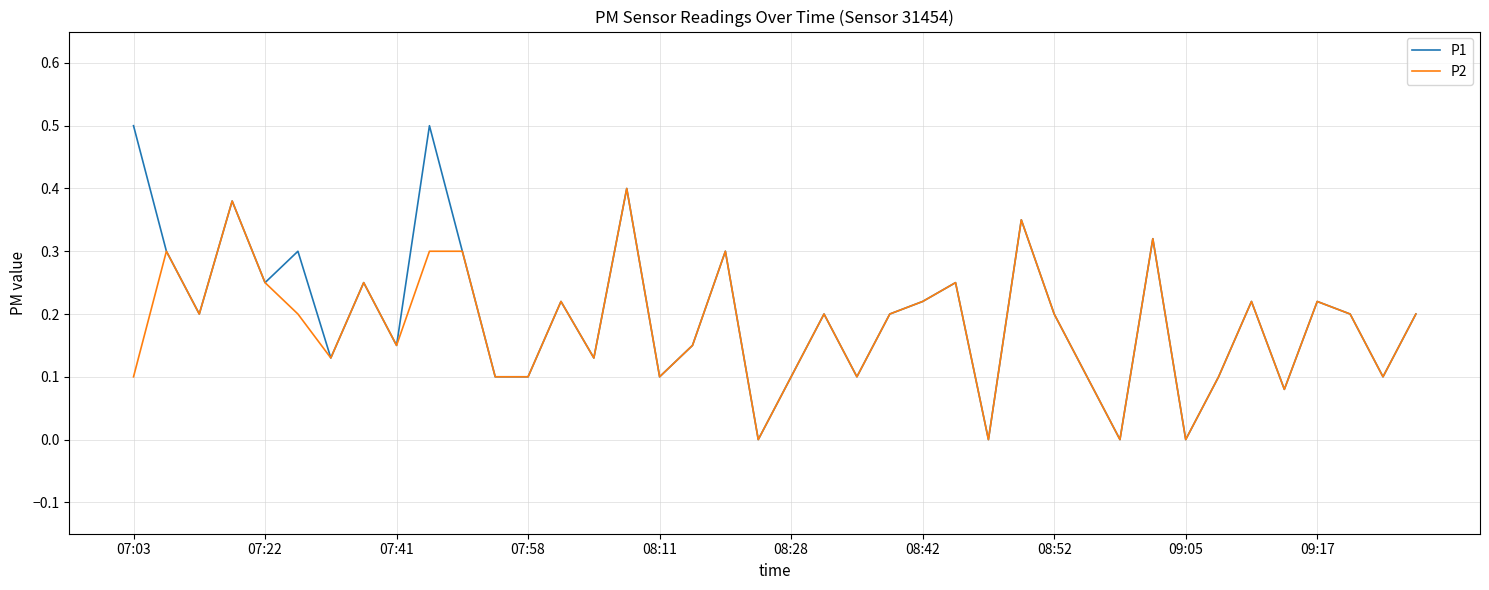

Rank the series by their maximum value, from lowest to highest.

P2, P1